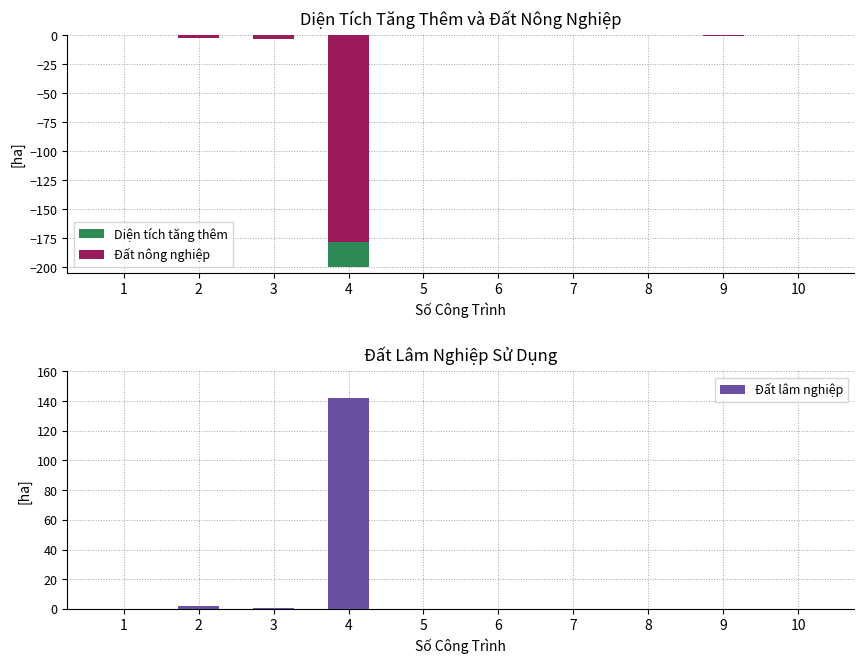

Reading left to right, transcribe all the data shown in this chart.

Diện tích tăng thêm: 1=-0.1	2=-2.0	3=-3.0	4=-199.8	5=-0.2	6=-0.2	7=-0.2	8=-0.1	9=-0.2	10=-0.1
Đất nông nghiệp: 1=-0.1	2=-2.0	3=-3.0	4=-178.5	5=-0.2	6=-0.2	7=-0.2	8=-0.1	9=-0.2	10=-0.1
Đất lâm nghiệp: 1=0.0	2=2.0	3=0.5	4=141.9	5=0.2	6=0.0	7=0.2	8=0.1	9=0.2	10=0.1